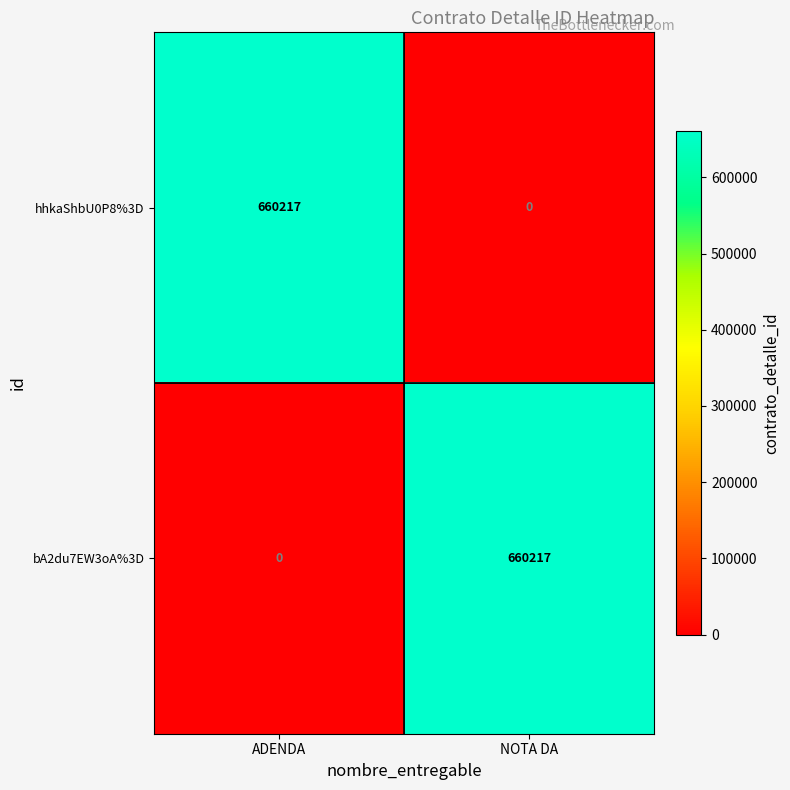

What is the spread (max minus min) of values at NOTA DA?

660217